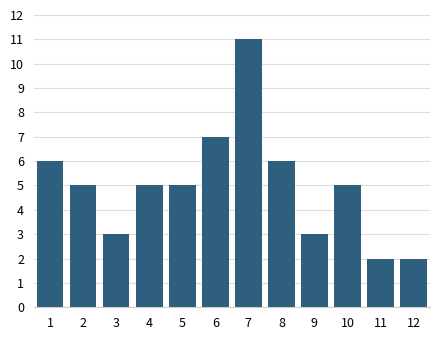

Reading right to left, extract all data points from this chart.

12=2	11=2	10=5	9=3	8=6	7=11	6=7	5=5	4=5	3=3	2=5	1=6